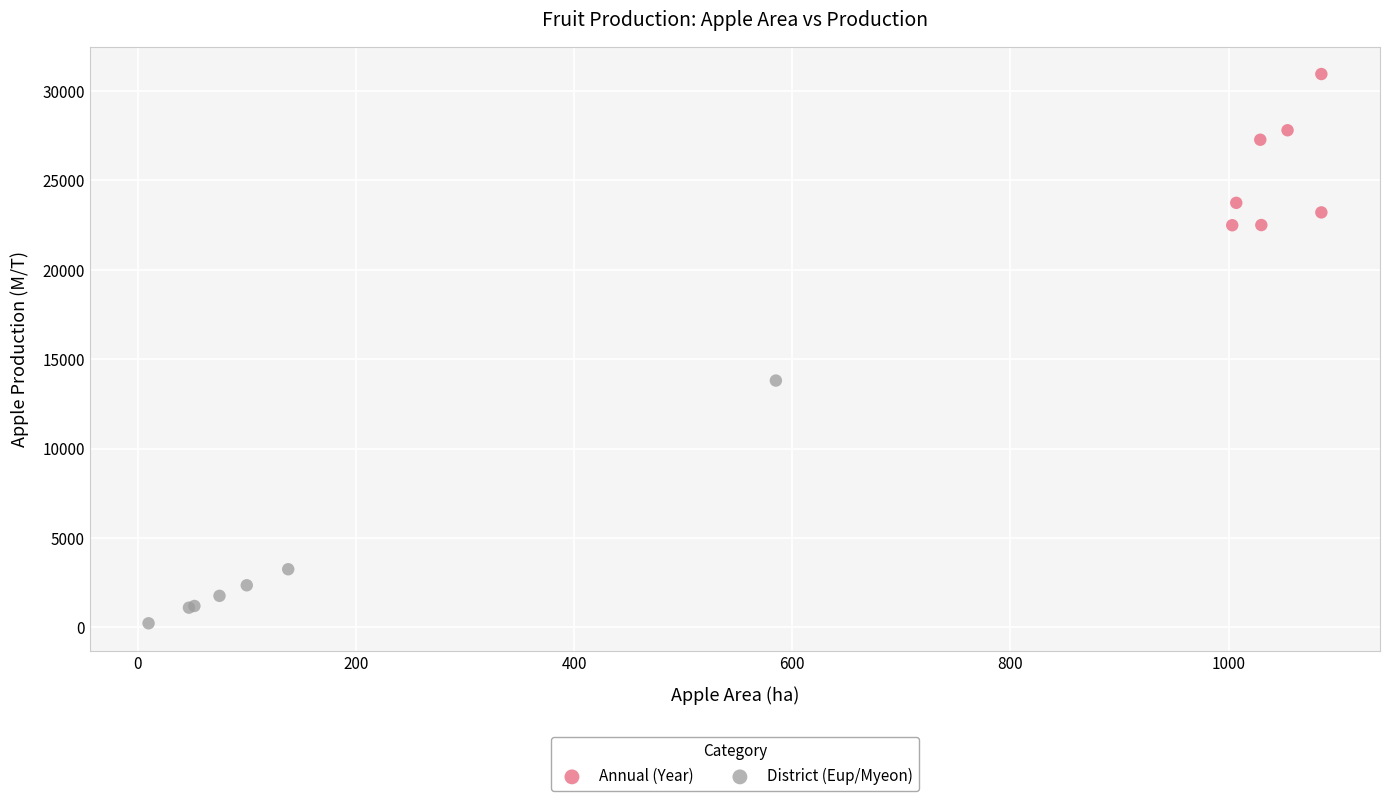

What are all the series names shown in the legend?

Annual (Year), District (Eup/Myeon)